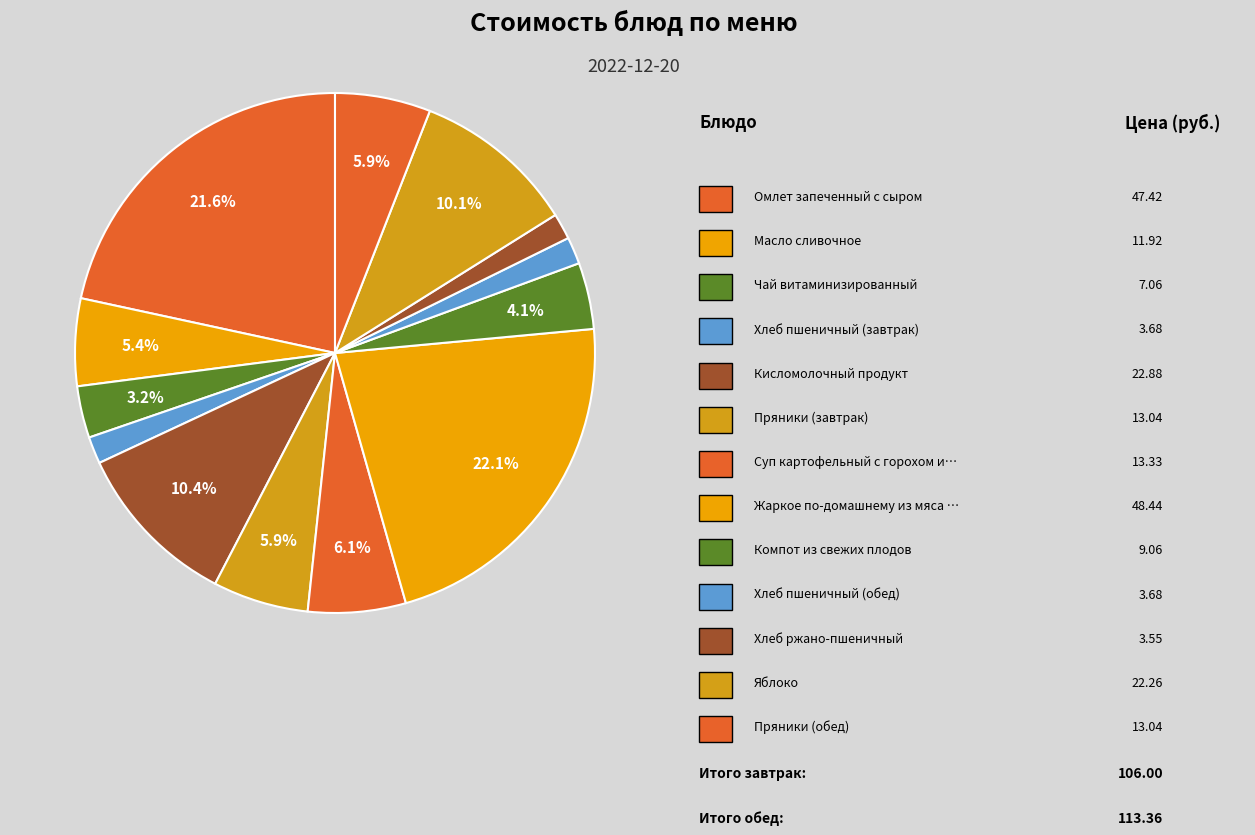

Count the number of slices in the pie.

13